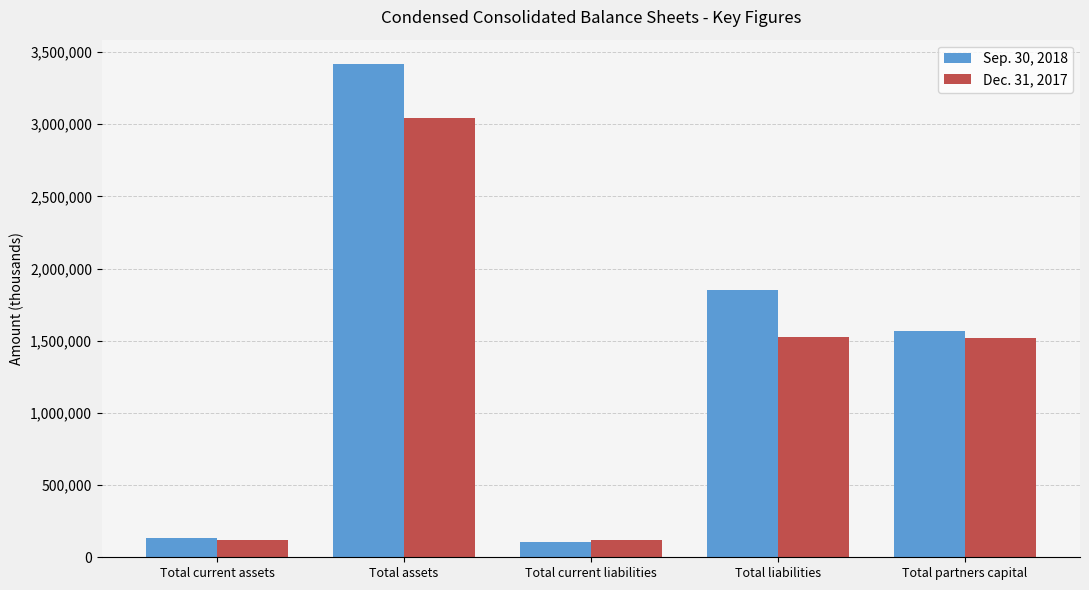

True or false: Dec. 31, 2017 has a value of 2071609 at Total partners capital.

False